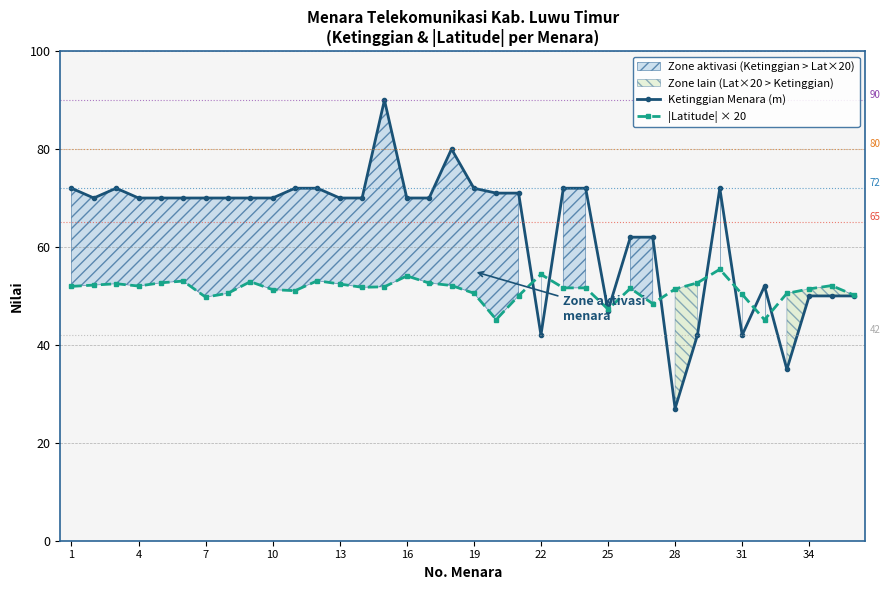

True or false: Ketinggian Menara (m) has more than 1 interior local peaks.

True